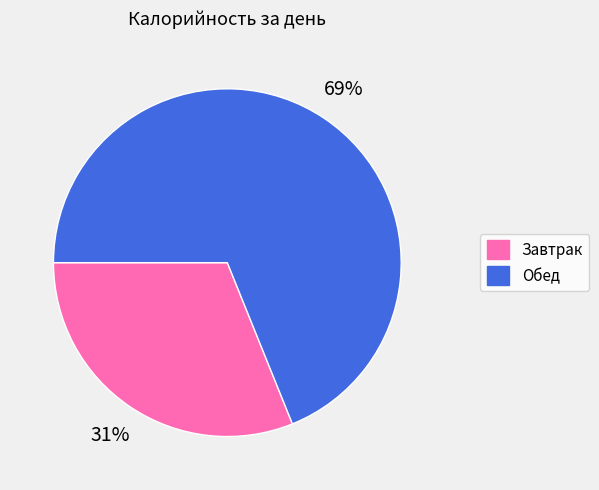

True or false: Обед accounts for 69% of the total.

True